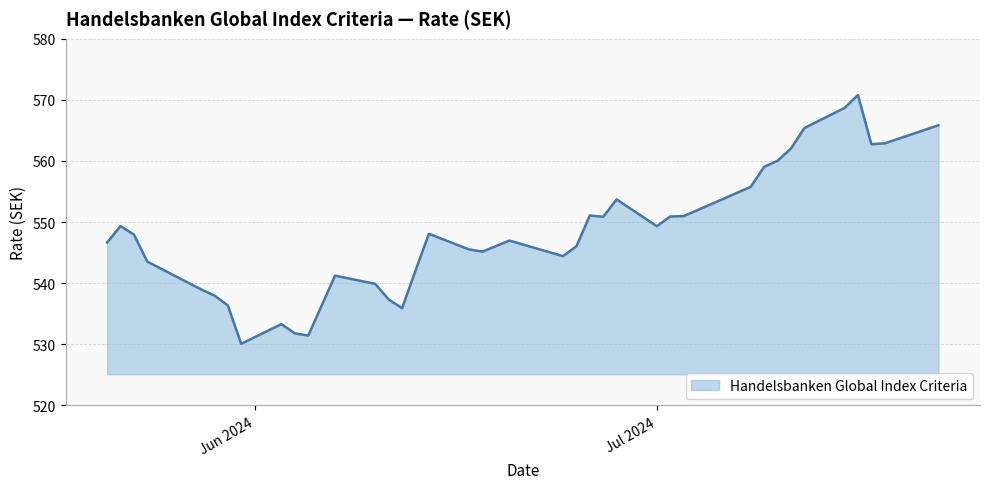

What is the difference between the maximum and minimum values?

40.7